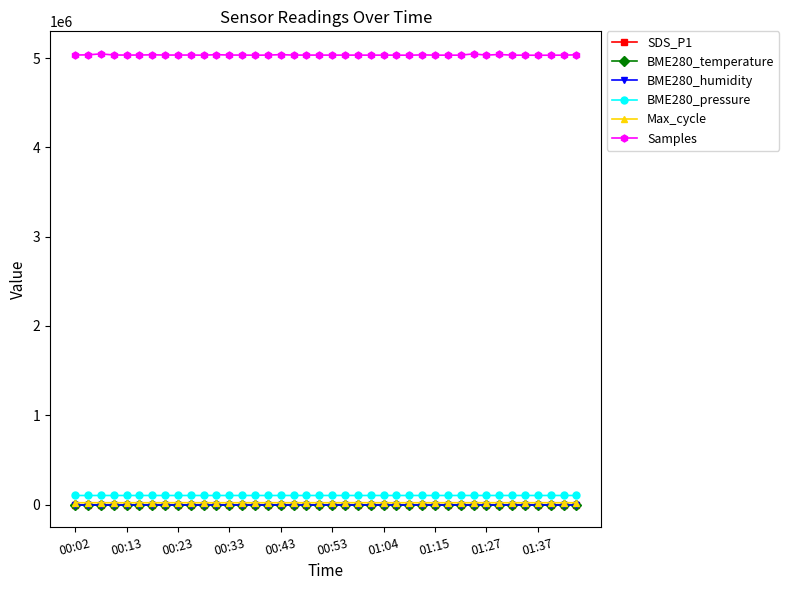

Which series has the largest range (max minus min)?

Samples